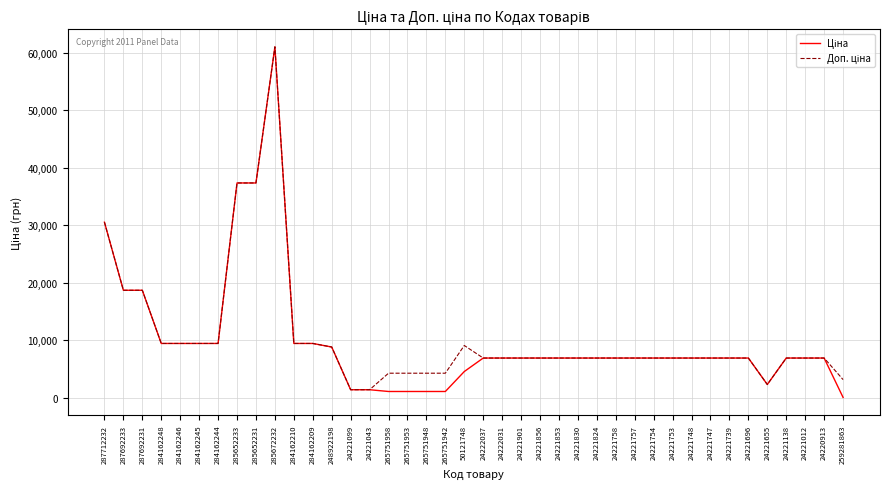

What is the total value across all series at 284162246?

18833.7